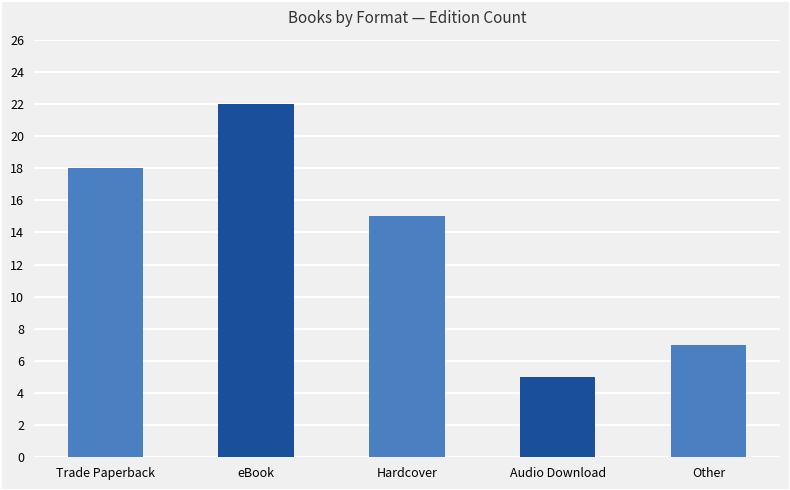

Reading right to left, list all the values displayed in this chart.

7	5	15	22	18